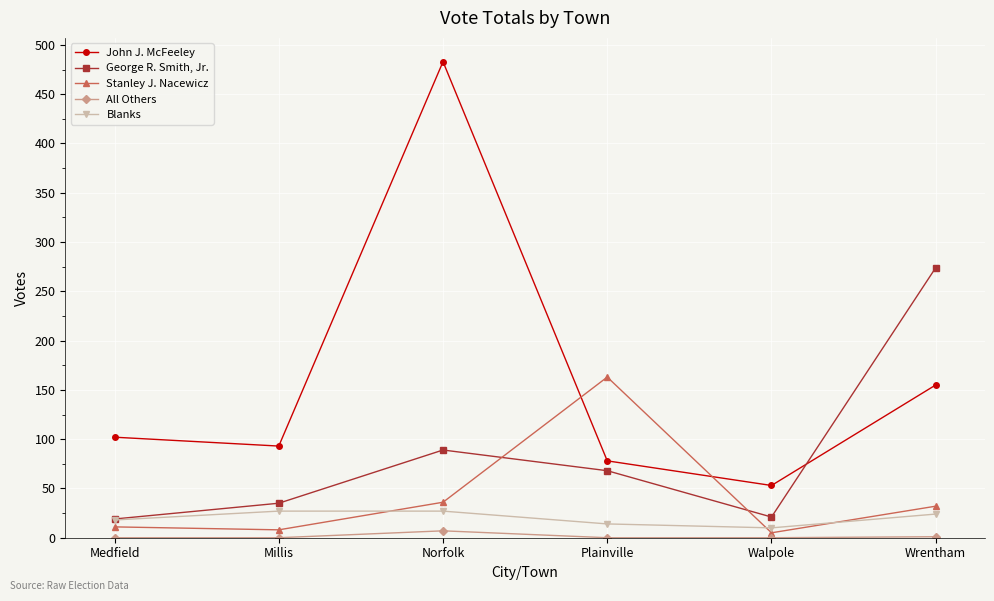

After their last crossing, which series has the higher values: Stanley J. Nacewicz or John J. McFeeley?

John J. McFeeley